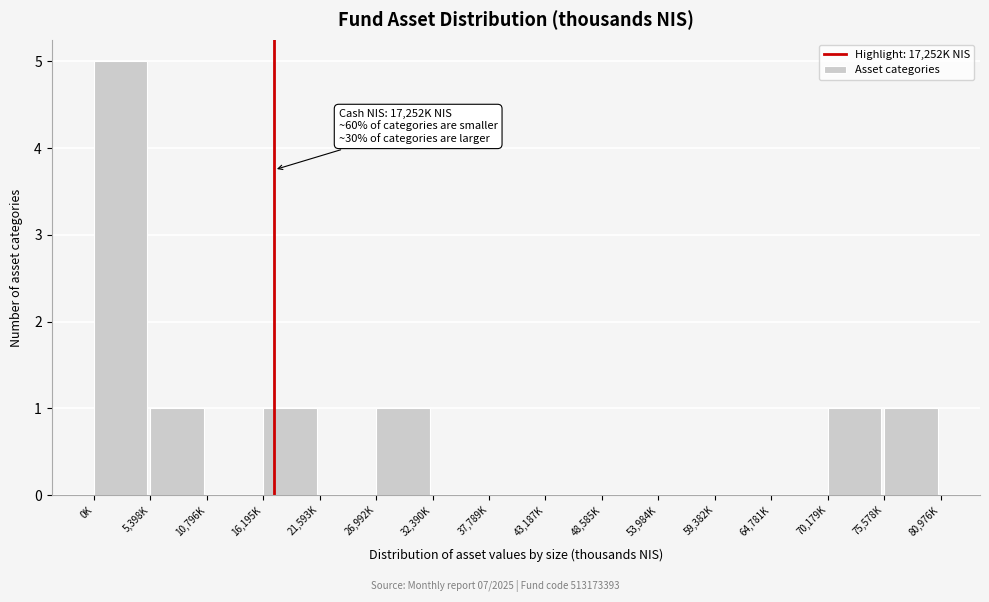

Reading right to left, extract all data points from this chart.

75,578K=1	70,179K=1	64,781K=0	59,382K=0	53,984K=0	48,585K=0	43,187K=0	37,789K=0	32,390K=0	26,992K=1	21,593K=0	16,195K=1	10,796K=0	5,398K=1	0K=5